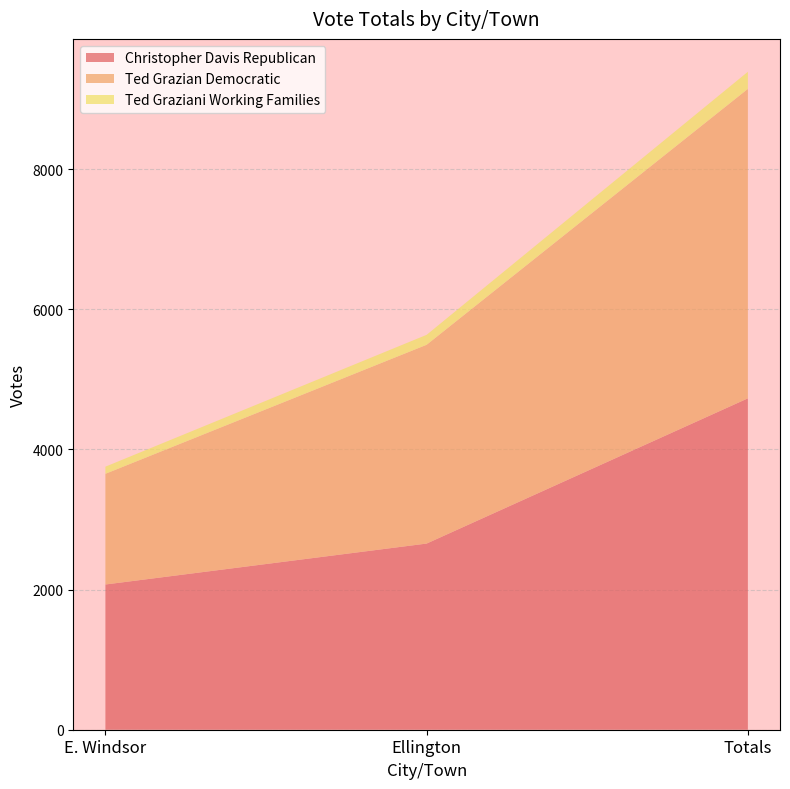

Reading left to right, transcribe all the data shown in this chart.

Christopher Davis Republican: E. Windsor=2072	Ellington=2656	Totals=4728
Ted Grazian Democratic: E. Windsor=1579	Ellington=2836	Totals=4415
Ted Graziani Working Families: E. Windsor=102	Ellington=142	Totals=244